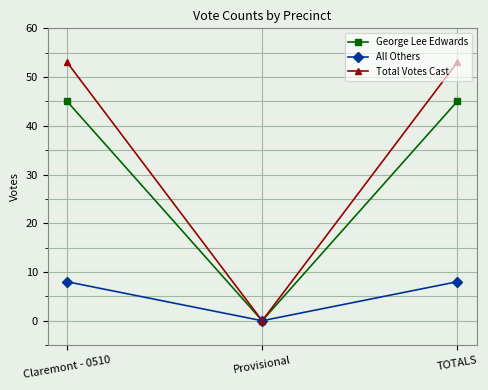

Reading left to right, what are all the values shown in this chart?

George Lee Edwards: 45	0	45
All Others: 8	0	8
Total Votes Cast: 53	0	53